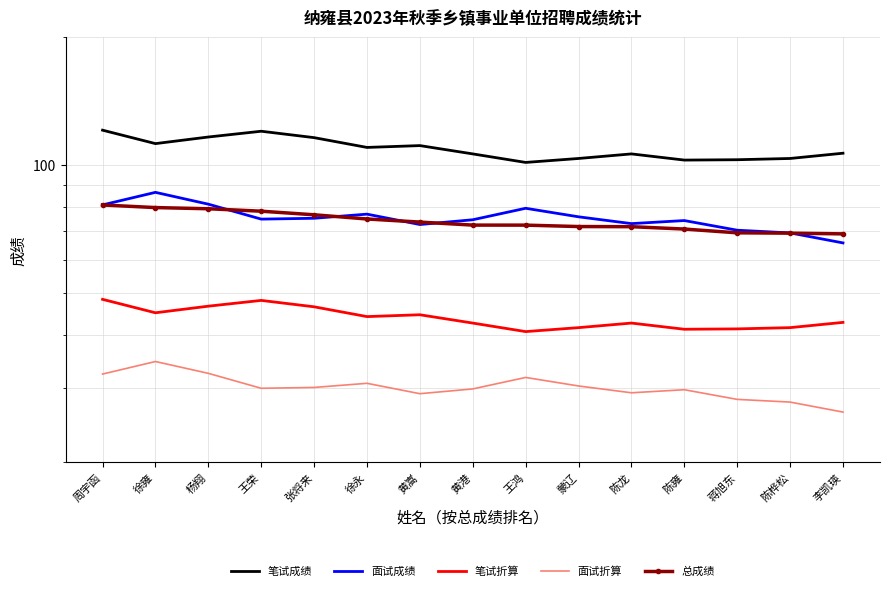

Which series changed the most between 张将来 and 陈桦松?

笔试成绩